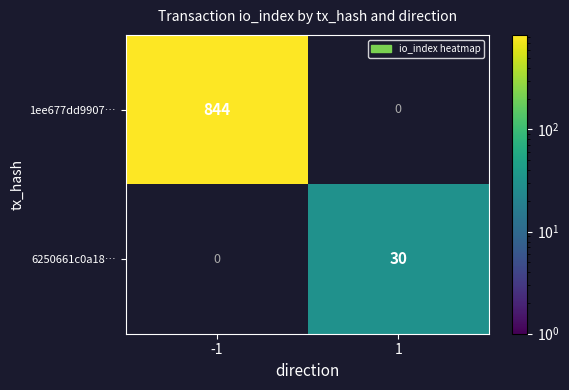

What is the minimum value shown in the chart?

30.0